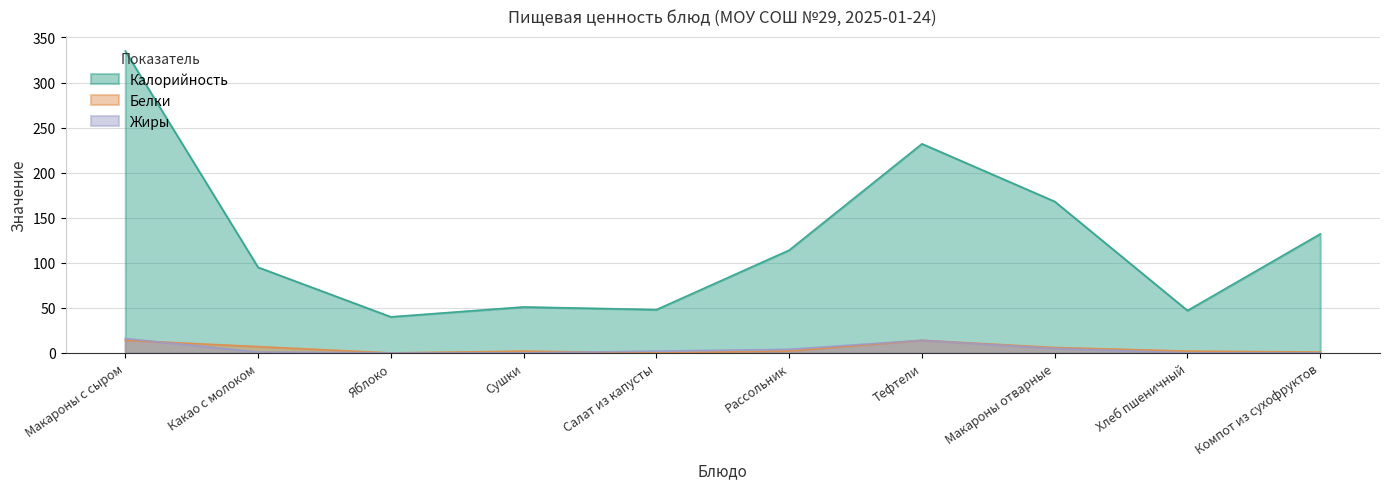

How many values in the Калорийность series exceed 114?

4